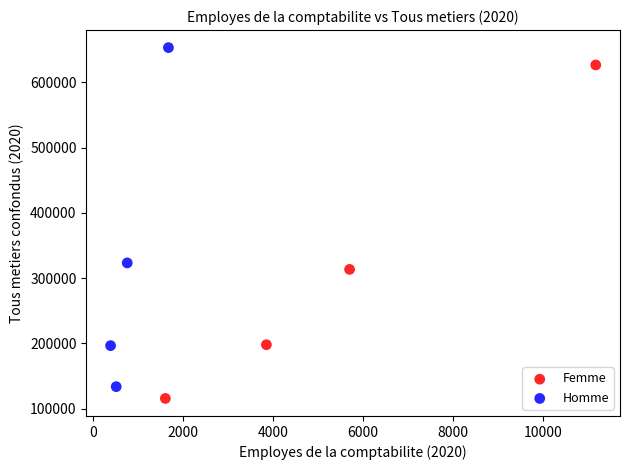

Which series contains the highest Y value?

Homme